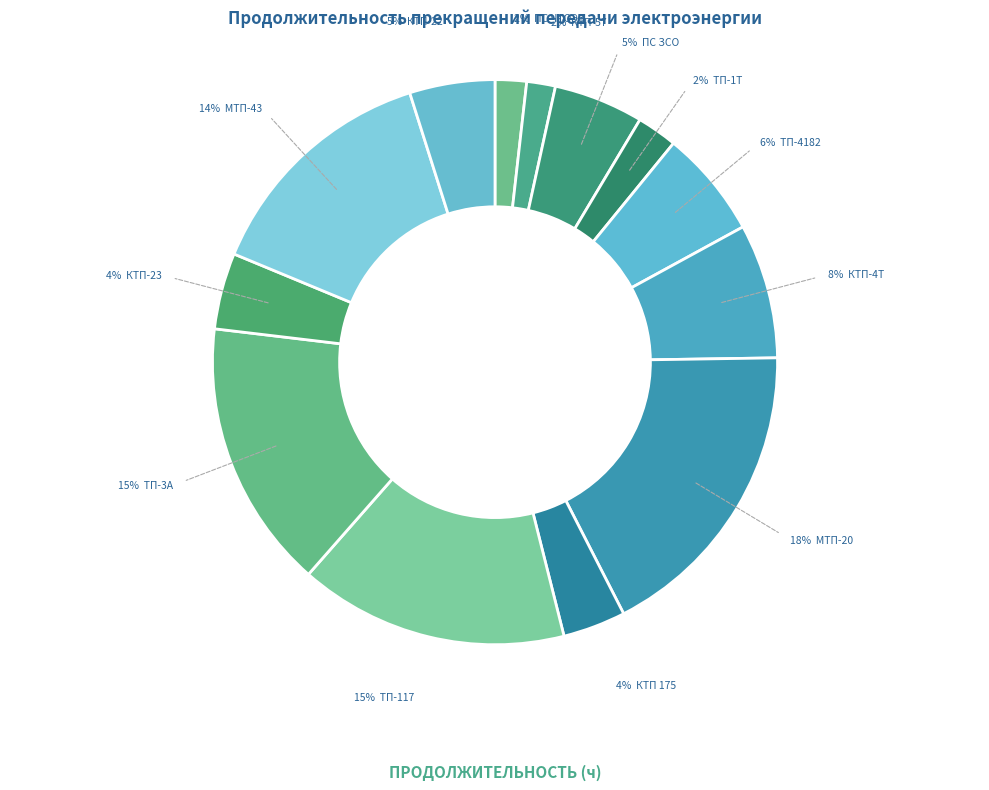

Which has a higher value, ВЛ-6кВ до МТП-43 or ВЛ-0,38кВ от ТП-117?

ВЛ-0,38кВ от ТП-117